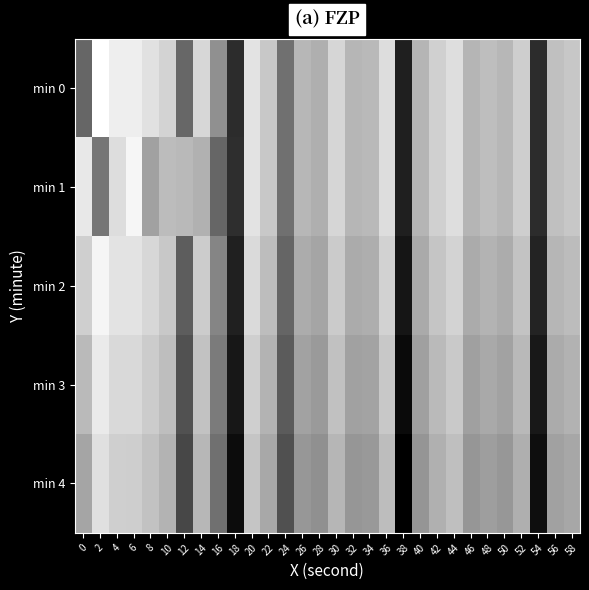

Reading left to right, list all the values displayed in this chart.

min 0: 0=-138.2	2=-123.6	4=-125.2	6=-125.3	8=-126.4	10=-127.8	12=-138.1	14=-127.4	16=-134.2	18=-143.7	20=-126.2	22=-128.9	24=-137.2	26=-130.5	28=-131.2	30=-127.5	32=-130.6	34=-130.3	36=-126.8	38=-144.9	40=-130.7	42=-128.1	44=-126.7	46=-130.6	48=-129.8	50=-130.5	52=-128.2	54=-143.5	56=-129.6	58=-128.9
min 1: 0=-125.8	2=-136.6	4=-126.8	6=-124.4	8=-132.5	10=-130.0	12=-130.2	14=-131.0	16=-138.1	18=-143.5	20=-126.2	22=-128.9	24=-137.2	26=-130.5	28=-131.2	30=-127.5	32=-130.6	34=-130.3	36=-126.8	38=-144.9	40=-130.7	42=-128.1	44=-126.7	46=-130.6	48=-129.8	50=-130.5	52=-128.2	54=-143.5	56=-129.6	58=-128.9
min 2: 0=-128.2	2=-124.6	4=-126.2	6=-126.3	8=-127.4	10=-128.8	12=-139.1	14=-128.4	16=-135.2	18=-144.7	20=-127.2	22=-129.9	24=-138.2	26=-131.5	28=-132.2	30=-128.5	32=-131.6	34=-131.3	36=-127.8	38=-145.9	40=-131.7	42=-129.1	44=-127.7	46=-131.6	48=-130.8	50=-131.5	52=-129.2	54=-144.5	56=-130.6	58=-129.9
min 3: 0=-130.2	2=-125.6	4=-127.2	6=-127.3	8=-128.4	10=-129.8	12=-140.1	14=-129.4	16=-136.2	18=-145.7	20=-128.2	22=-130.9	24=-139.2	26=-132.5	28=-133.2	30=-129.5	32=-132.6	34=-132.3	36=-128.8	38=-146.9	40=-132.7	42=-130.1	44=-128.7	46=-132.6	48=-131.8	50=-132.5	52=-130.2	54=-145.5	56=-131.6	58=-130.9
min 4: 0=-132.2	2=-126.6	4=-128.2	6=-128.3	8=-129.4	10=-130.8	12=-141.1	14=-130.4	16=-137.2	18=-146.7	20=-129.2	22=-131.9	24=-140.2	26=-133.5	28=-134.2	30=-130.5	32=-133.6	34=-133.3	36=-129.8	38=-147.9	40=-133.7	42=-131.1	44=-129.7	46=-133.6	48=-132.8	50=-133.5	52=-131.2	54=-146.5	56=-132.6	58=-131.9